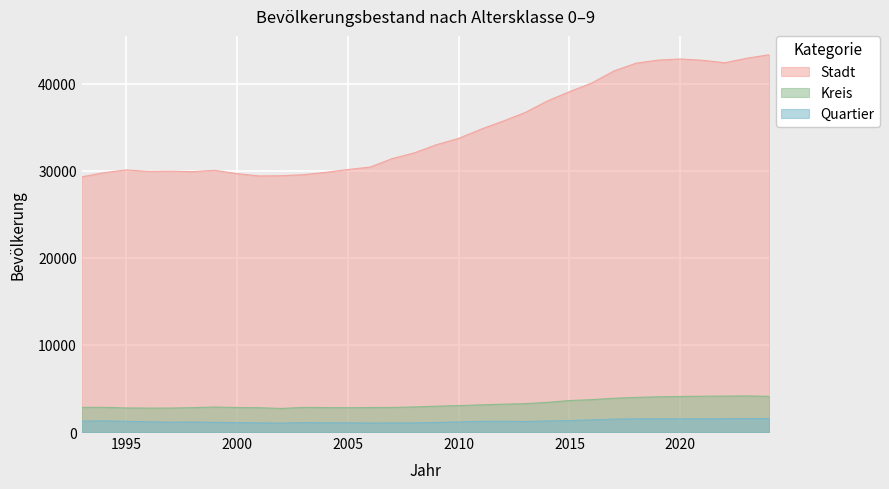

Count the number of categories in the chart.

32